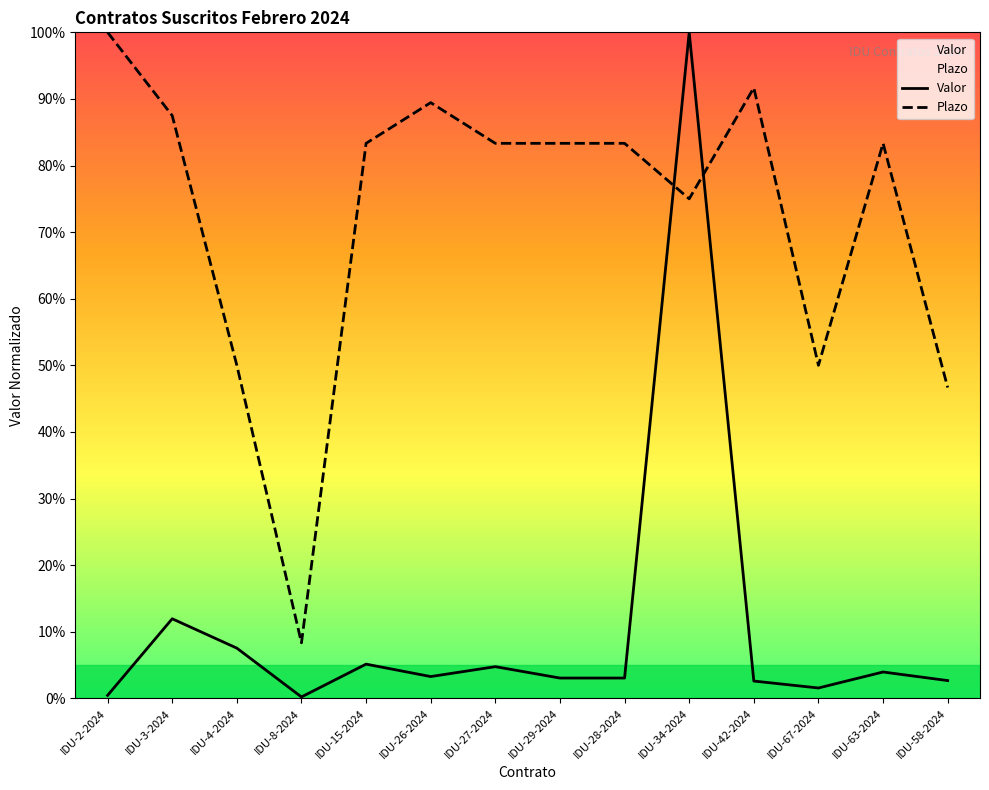

At how many categories does at least one series exceed 64?

10